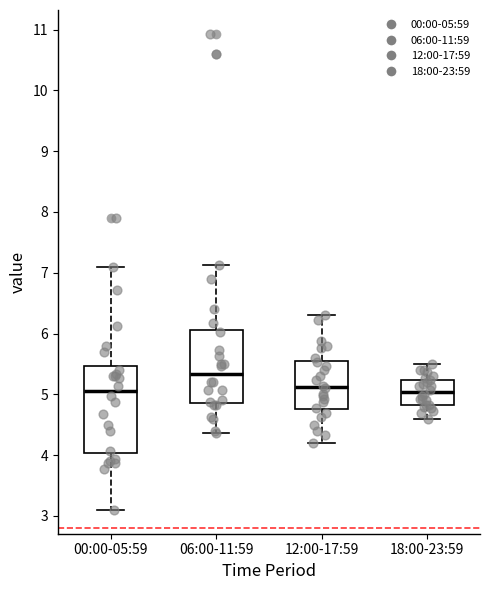

Reading left to right, read every box against the y-axis: the position of its median line, the range the box covers, and the ends of its whiskers. The values are not printed on the chart, so give them approximately, as read against the axis.

00:00-05:59: median 5.1, box 4.0 to 5.5, whiskers 3.1 to 7.1
06:00-11:59: median 5.3, box 4.9 to 6.1, whiskers 4.4 to 7.1
12:00-17:59: median 5.1, box 4.8 to 5.5, whiskers 4.2 to 6.3
18:00-23:59: median 5.0, box 4.8 to 5.2, whiskers 4.6 to 5.5